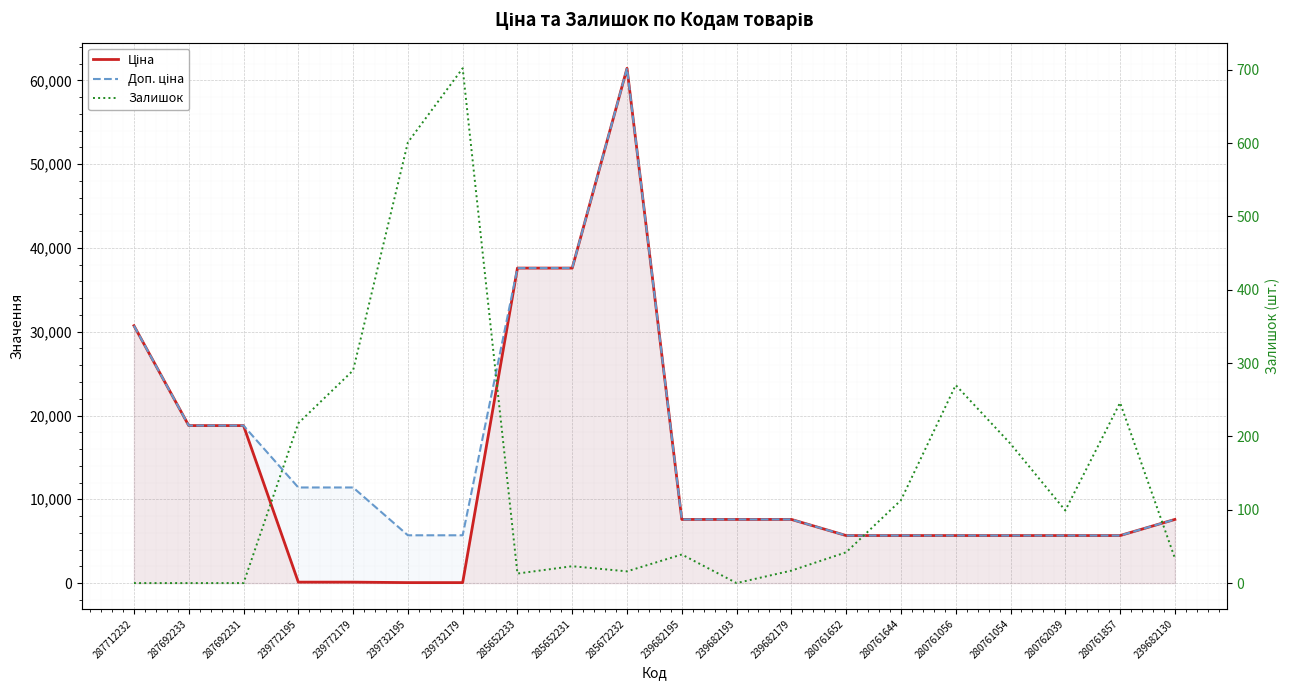

True or false: Залишок has a value of 8.5 at 239682179.

False